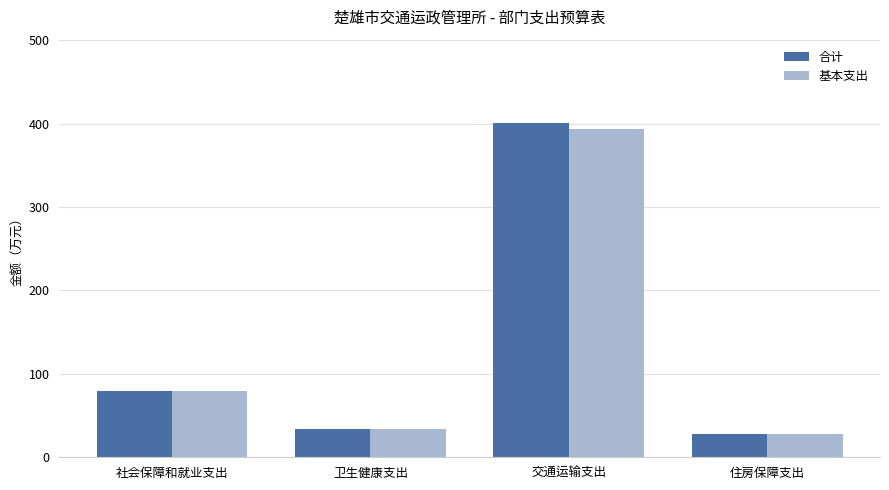

What is the difference between the second highest and second lowest values in the 合计 series?

45.8